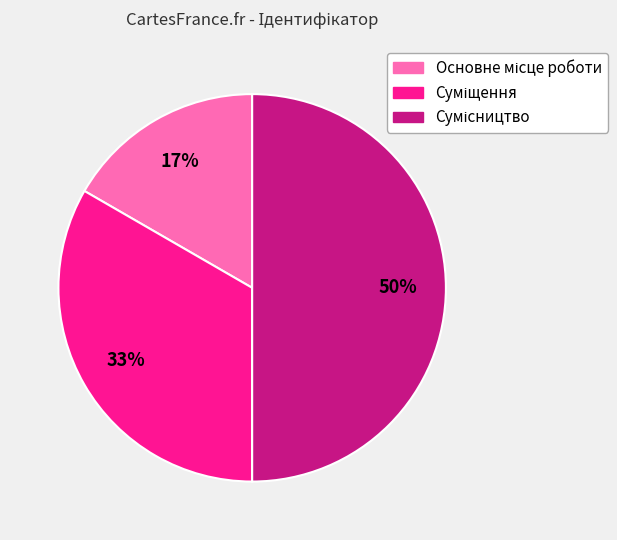

To the nearest percent, what is the combined percentage of Суміщення and Сумісництво?

83%